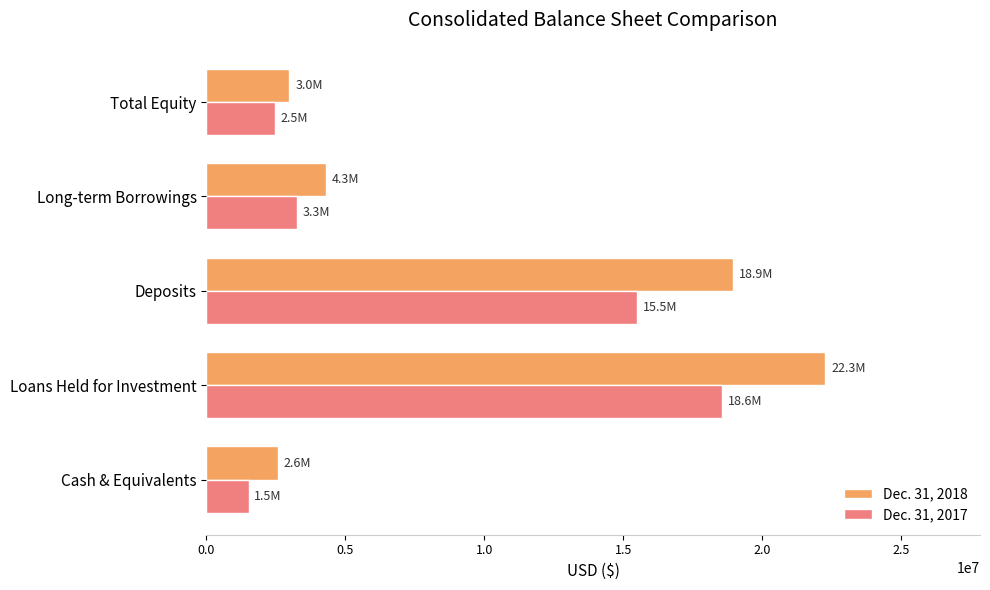

At which label does Dec. 31, 2018 reach its peak?

Loans Held for Investment